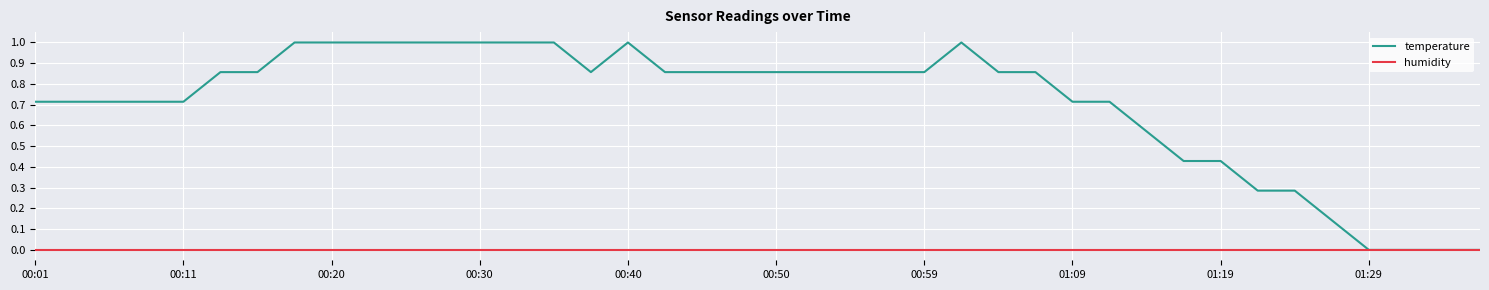

List the series in order of their overall mean, lowest first.

humidity, temperature